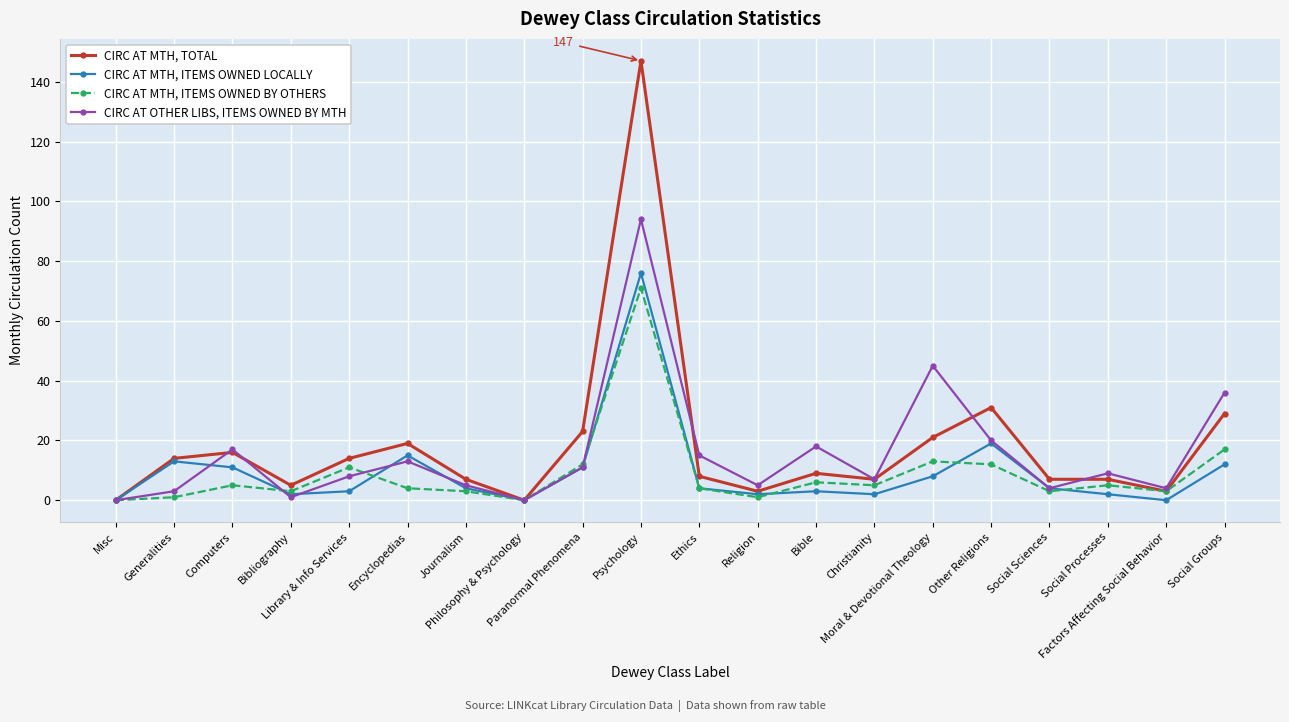

What is the difference between the CIRC AT MTH, ITEMS OWNED BY OTHERS values at Journalism and Ethics?

1